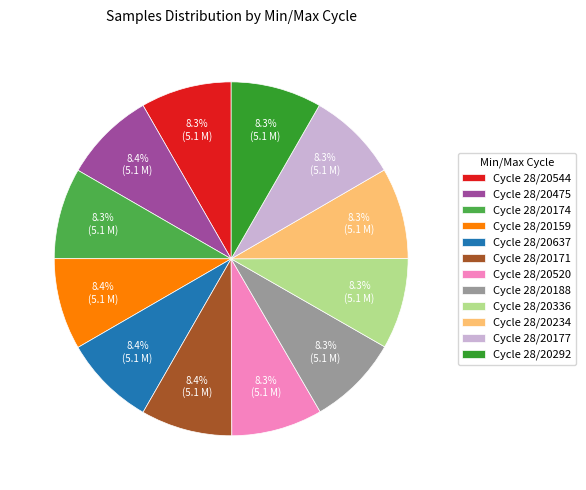

Combined, do Cycle 28/20177 and Cycle 28/20475 account for over 50%?

No